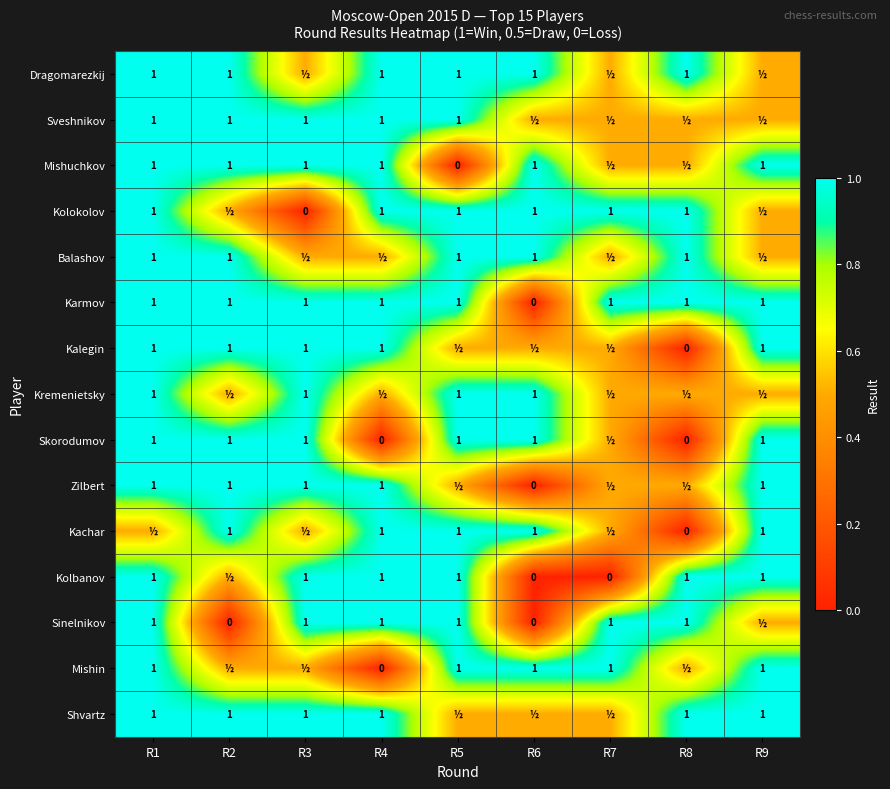

Is it true that Sinelnikov equals 1.0 at R8?

True